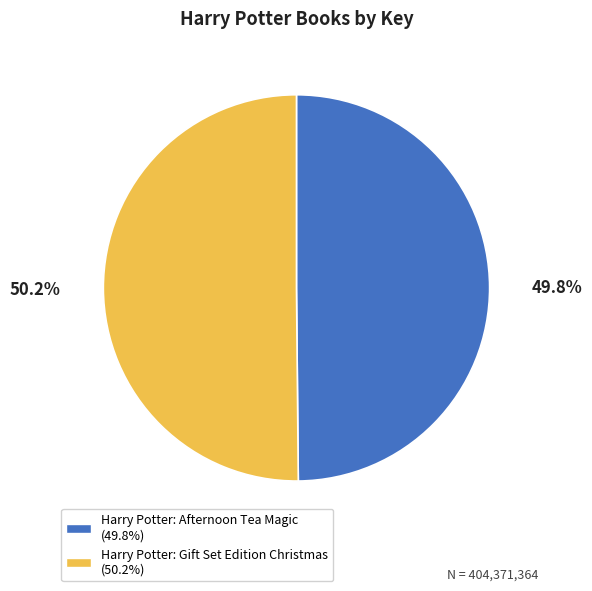

Approximately how many times larger is the value at Harry Potter: Gift Set Edition Christmas compared to Harry Potter: Afternoon Tea Magic?

1.0